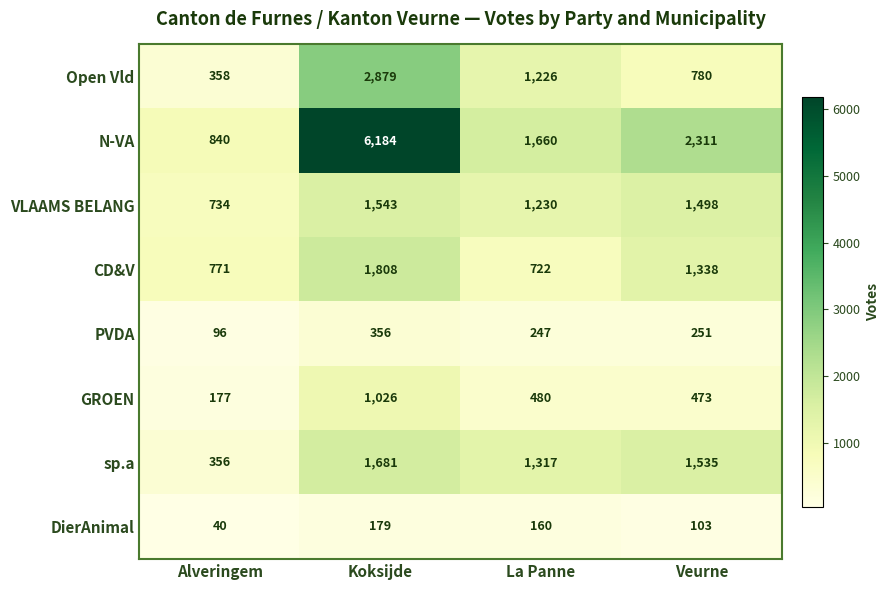

What is the difference between the highest and lowest values at La Panne?

1500